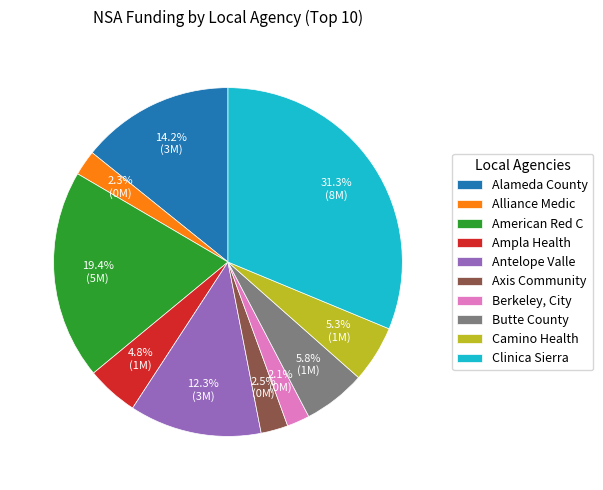

What is the ratio of the value at Clinica Sierra to the value at Camino Health?

5.9